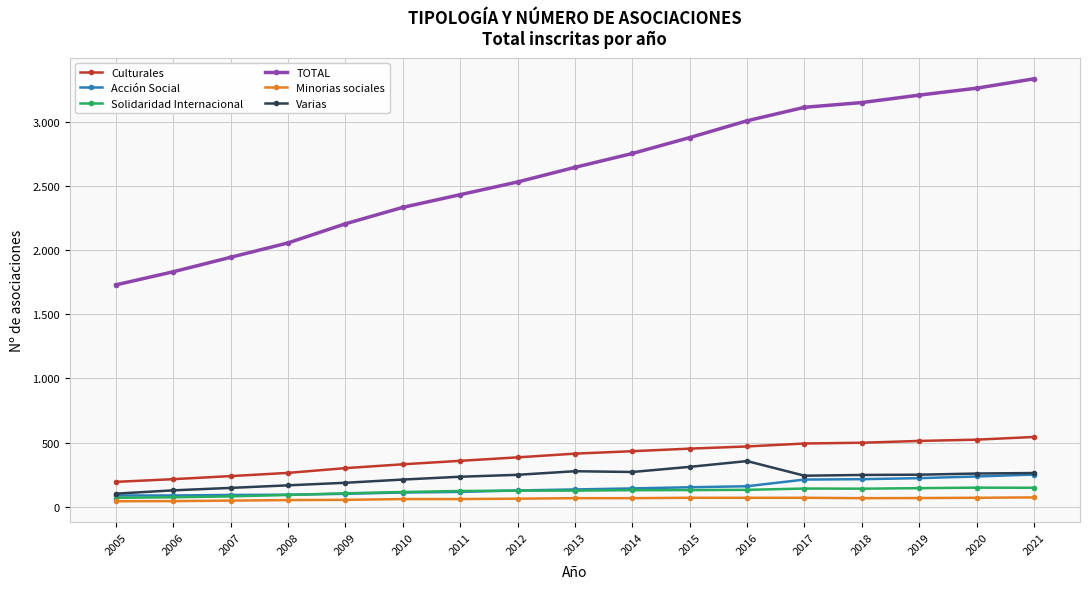

Is this an area chart (filled region under the line)?

No